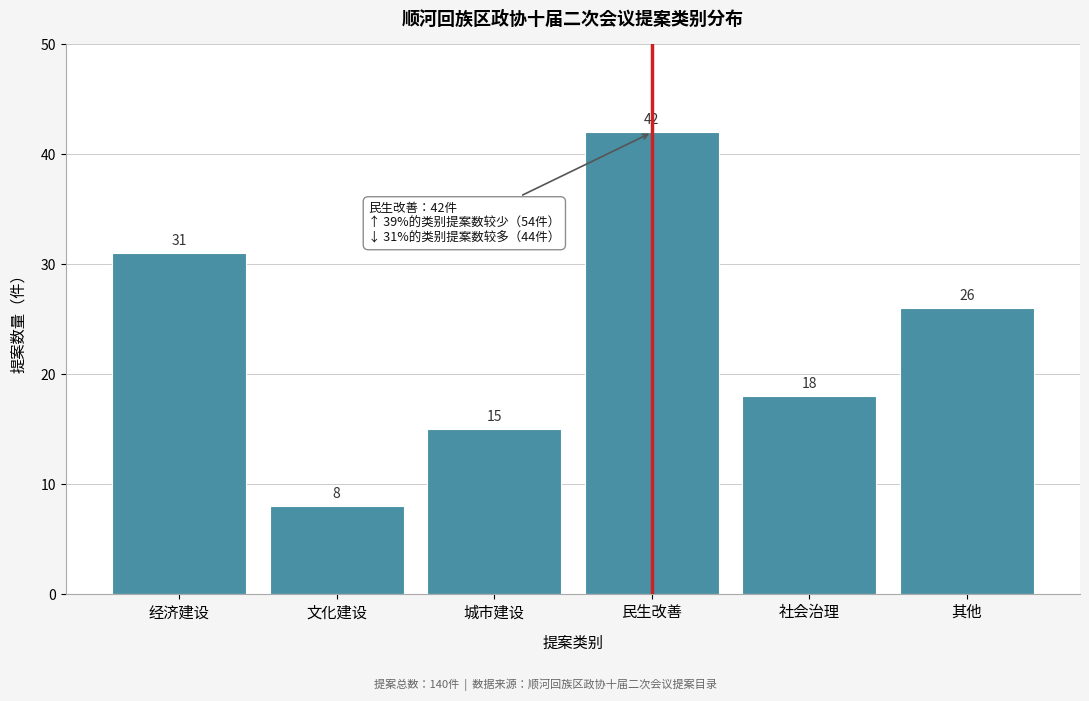

Reading right to left, what are all the values shown in this chart?

其他=26	社会治理=18	民生改善=42	城市建设=15	文化建设=8	经济建设=31